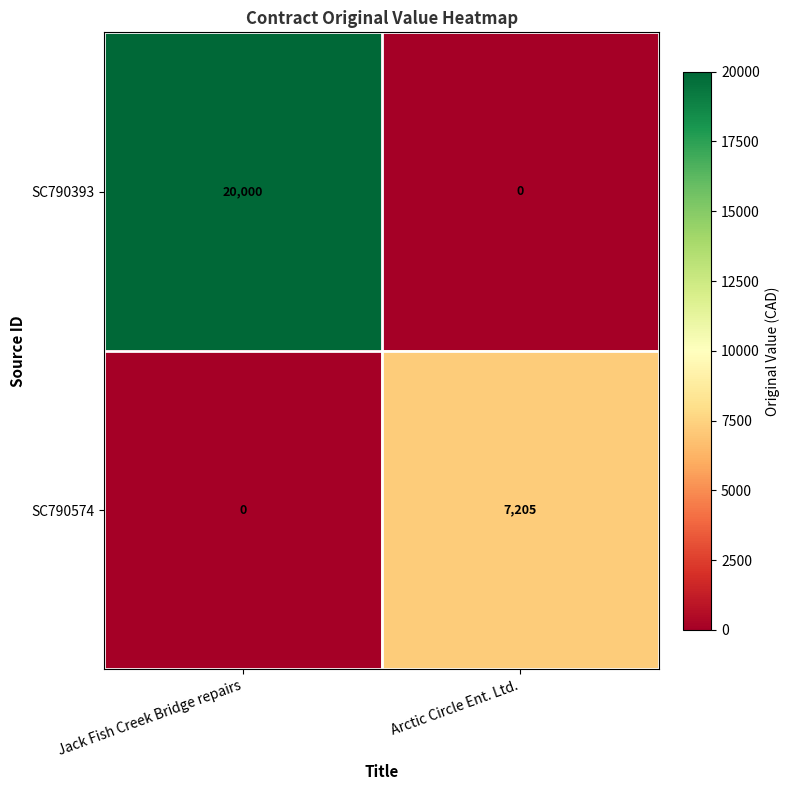

What is the sum of the SC790574 values at Arctic Circle Ent. Ltd. and Jack Fish Creek Bridge repairs?

7205